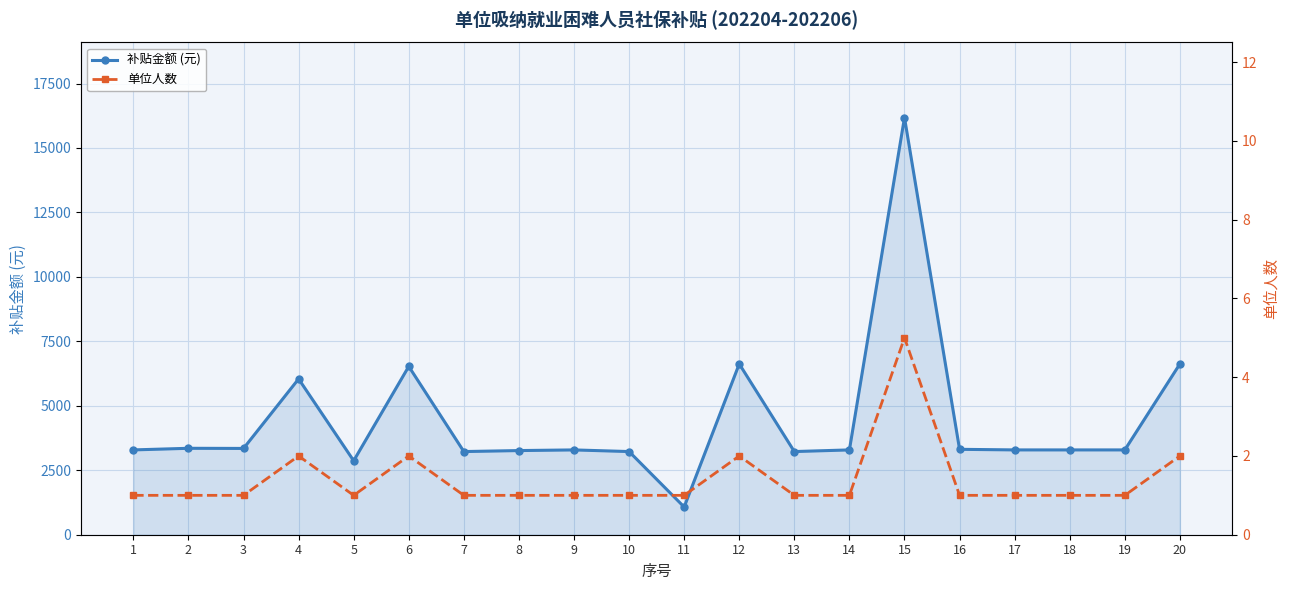

Is it true that 单位人数 equals 1.0 at 7?

True